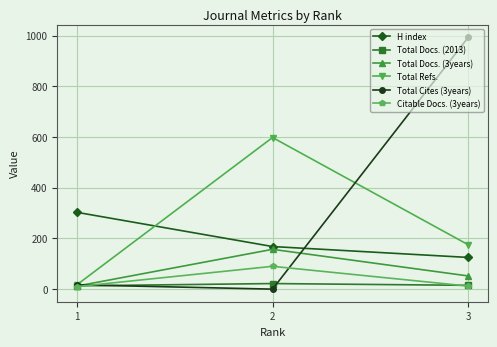

The value of H index at 2 is 74. True or false?

False